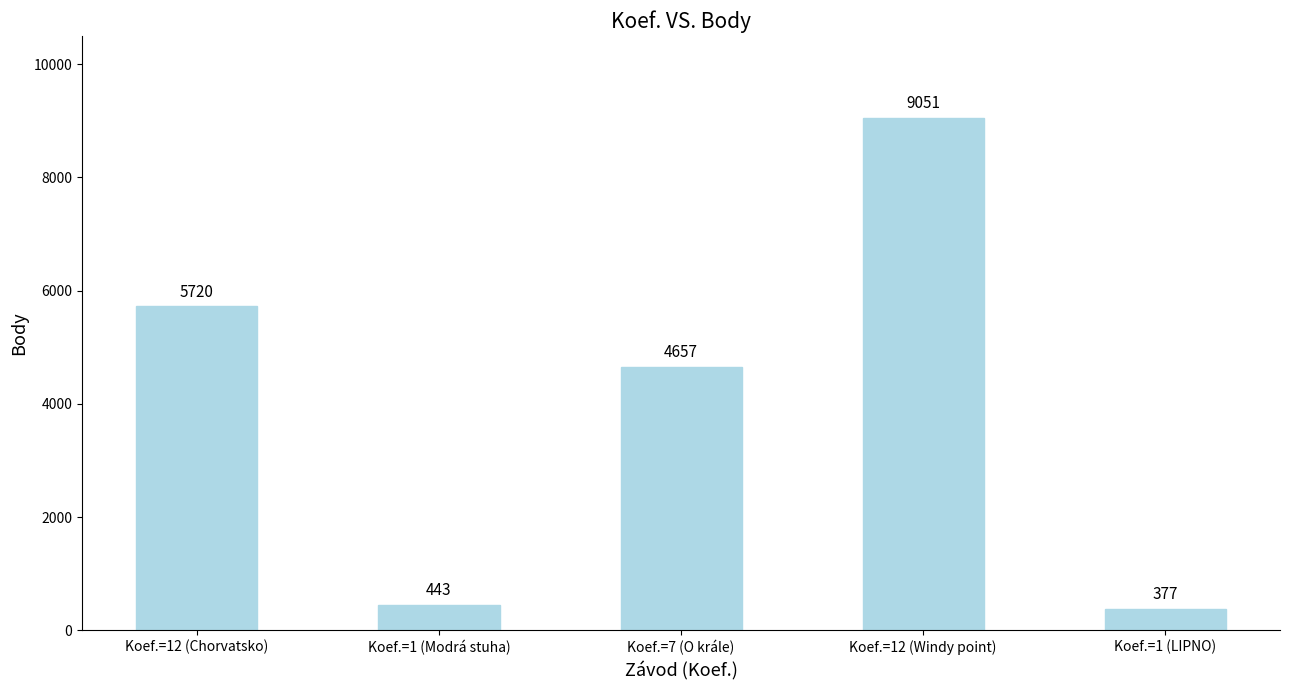

The chart shows a value of 377 at Koef.=1 (LIPNO). True or false?

True